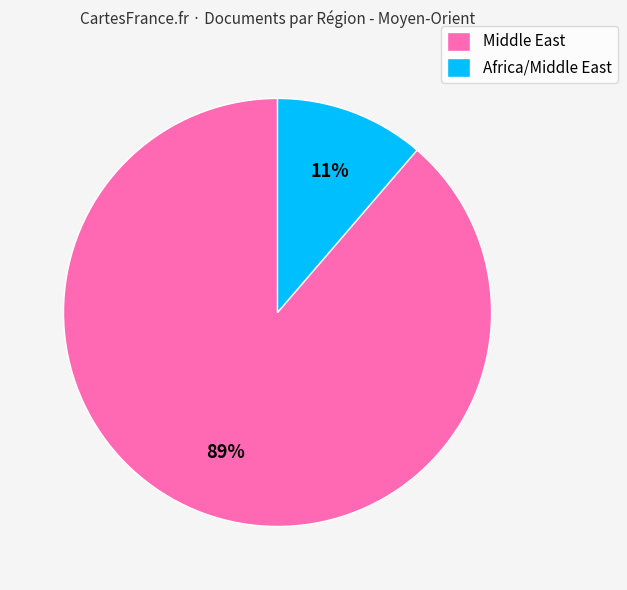

Rank the categories by value from highest to lowest.

Middle East, Africa/Middle East